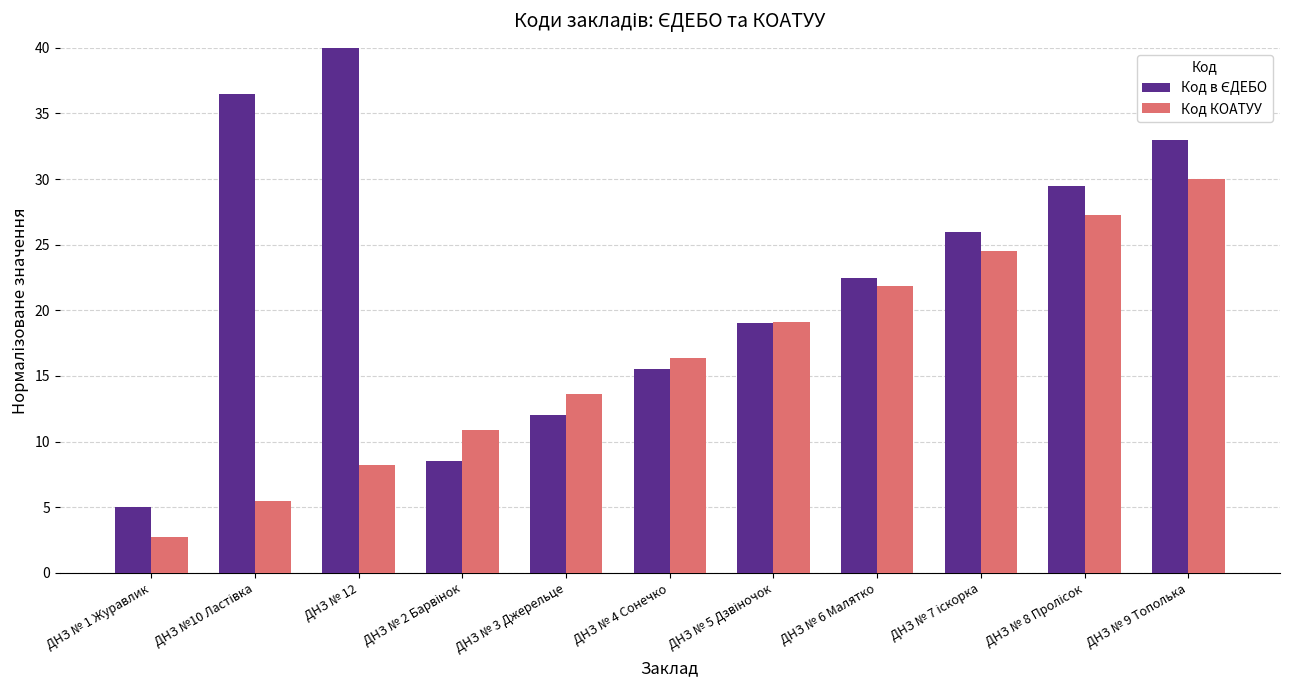

What is the spread (max minus min) of values at ДНЗ № 6 Малятко?

0.7